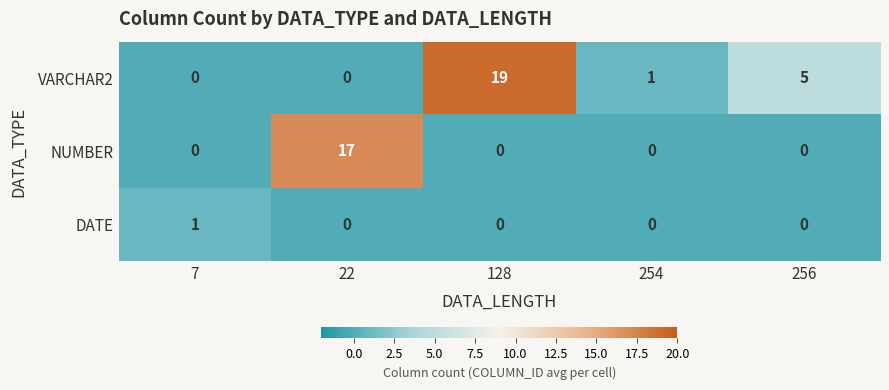

Reading left to right, extract all data points from this chart.

VARCHAR2: 0	0	19	1	5
NUMBER: 0	17	0	0	0
DATE: 1	0	0	0	0